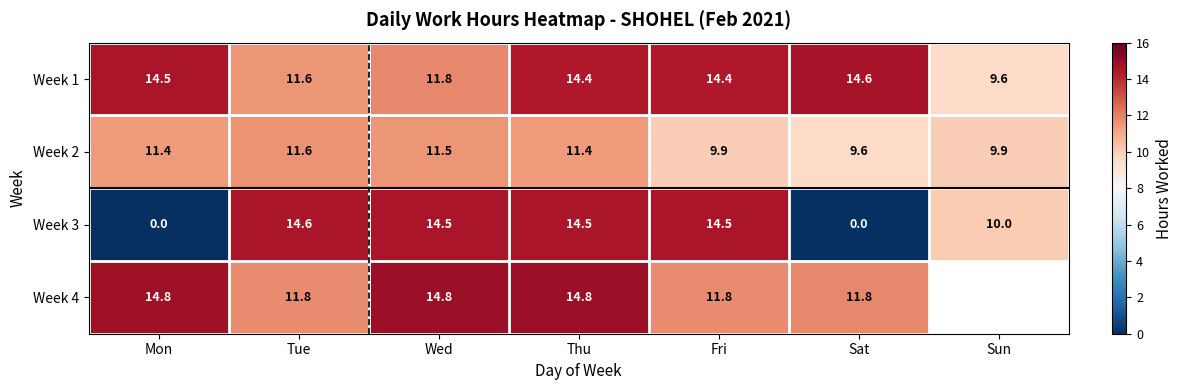

True or false: Week 1 has a value of 24.4 at Sat.

False